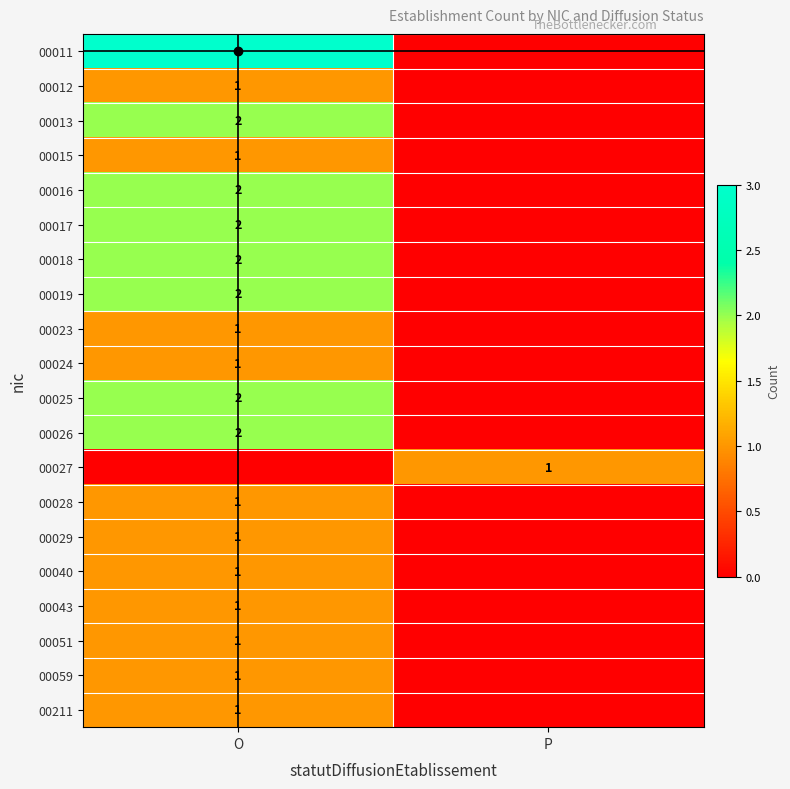

What is the spread (max minus min) of values at O?

3